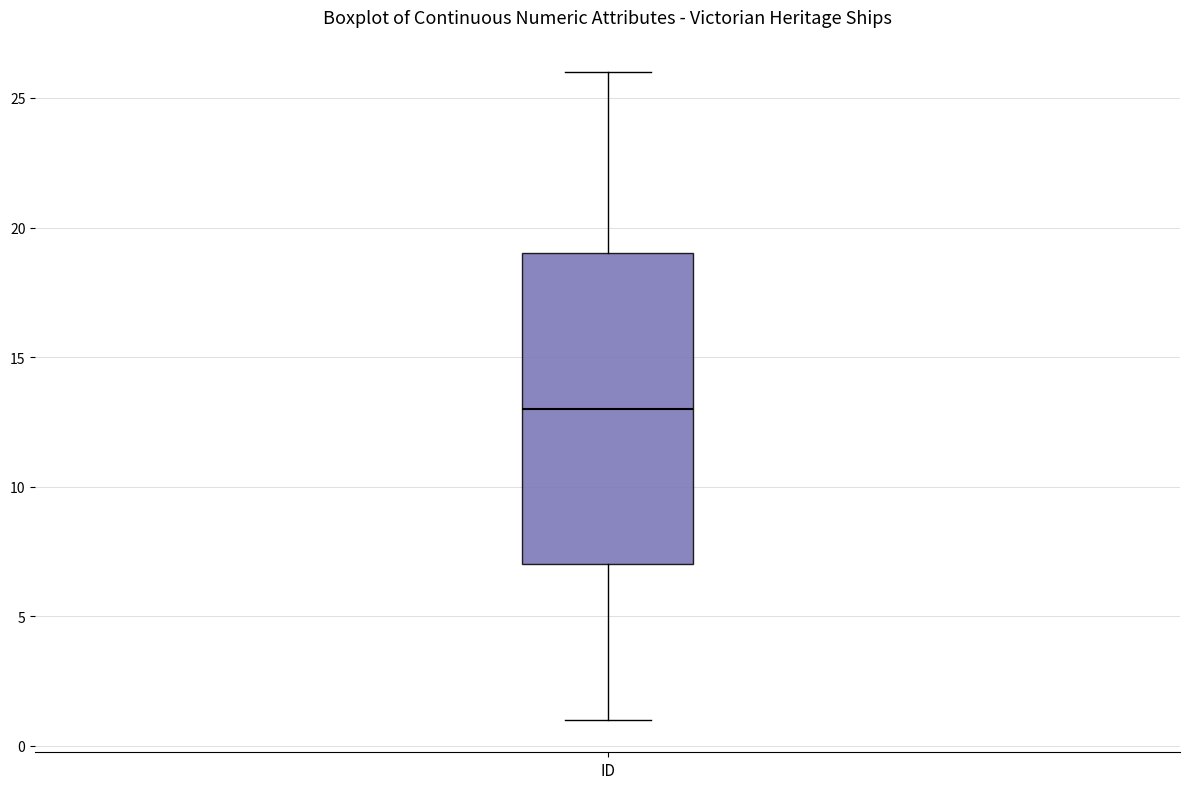

Transcribe this box plot: give where the median line is, the range the box spans, and where the two whiskers end, as read against the y-axis. The values are not printed on the chart, so give them approximately, as read against the axis.

median 13, box 7 to 19, whiskers 1 to 26